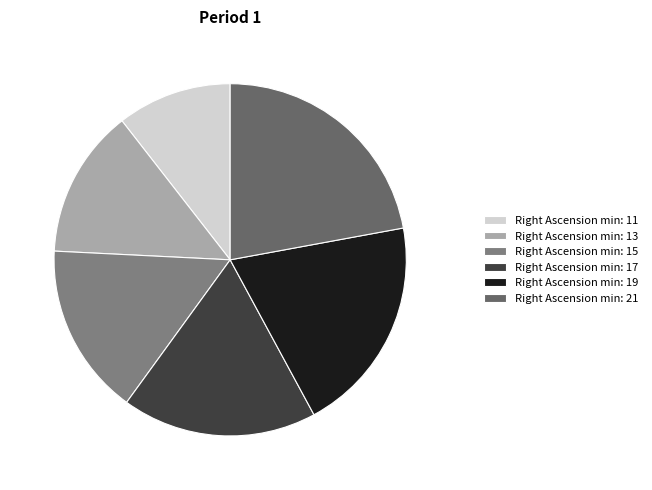

Count the number of slices in the pie.

6